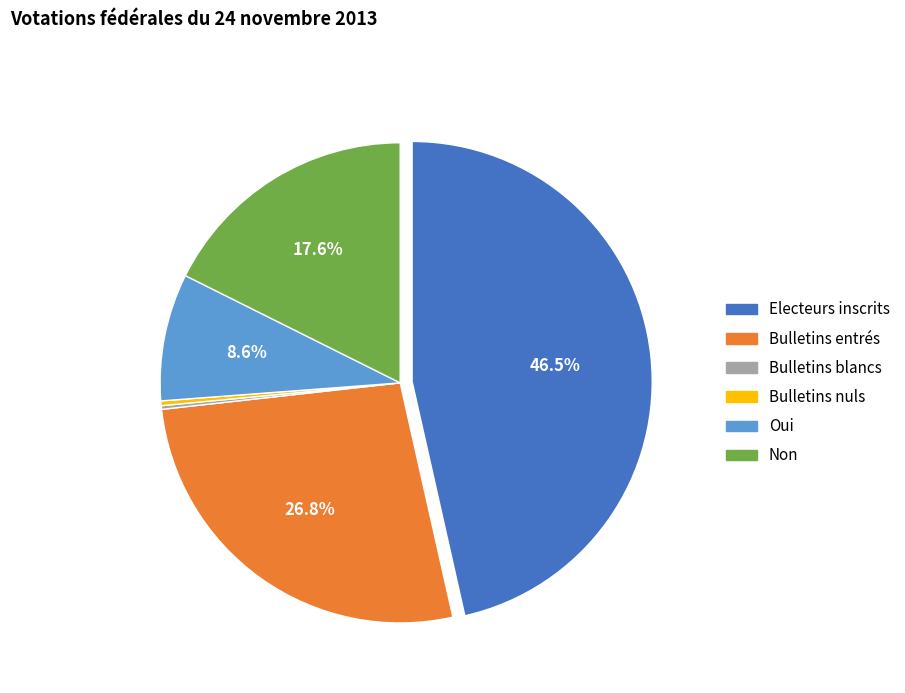

To the nearest percent, what is the average slice percentage?

17%